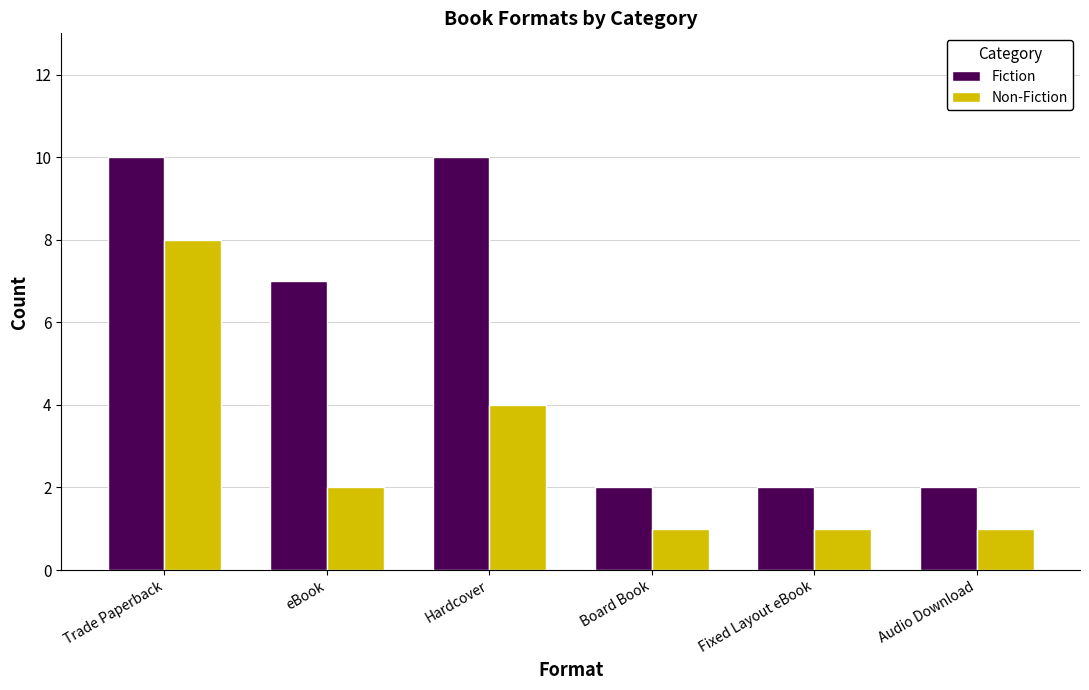

True or false: Fiction has a value of 10 at Trade Paperback.

True